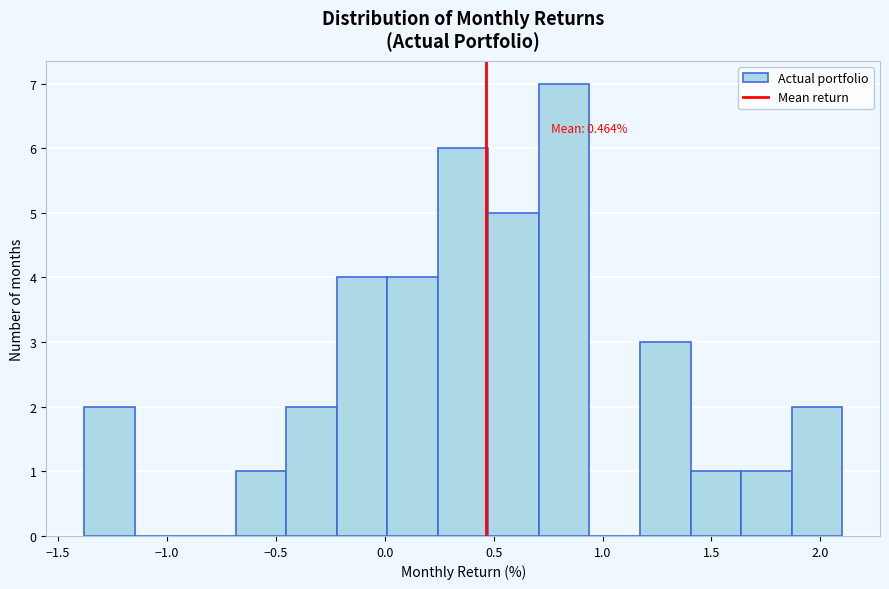

Which range on the x-axis has the tallest bar?

0.70 to 0.95